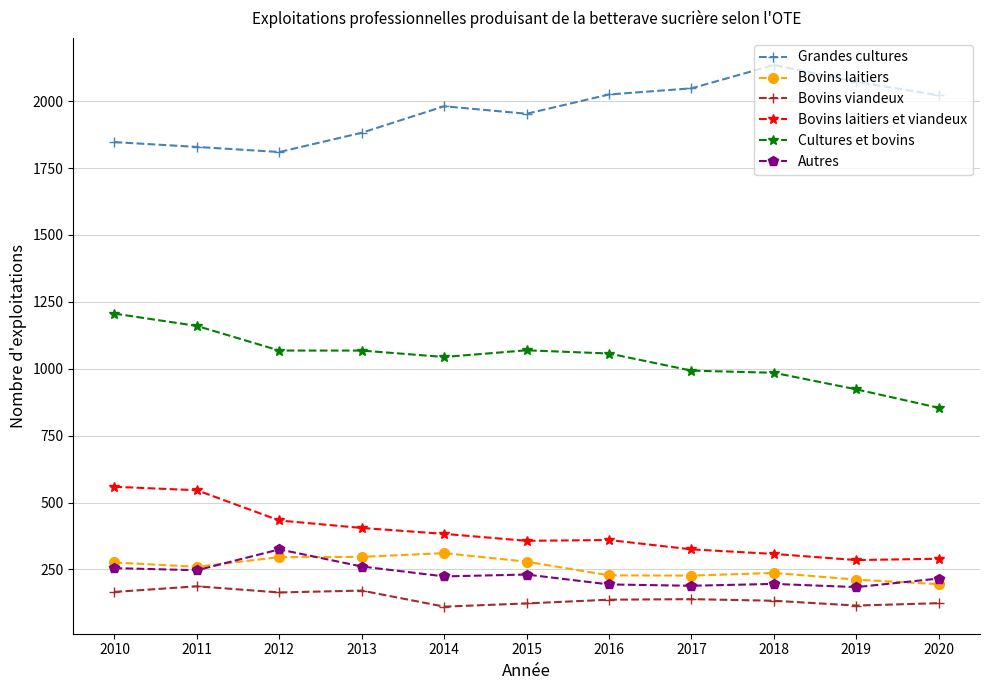

What is the spread (max minus min) of values at 2020?

1898